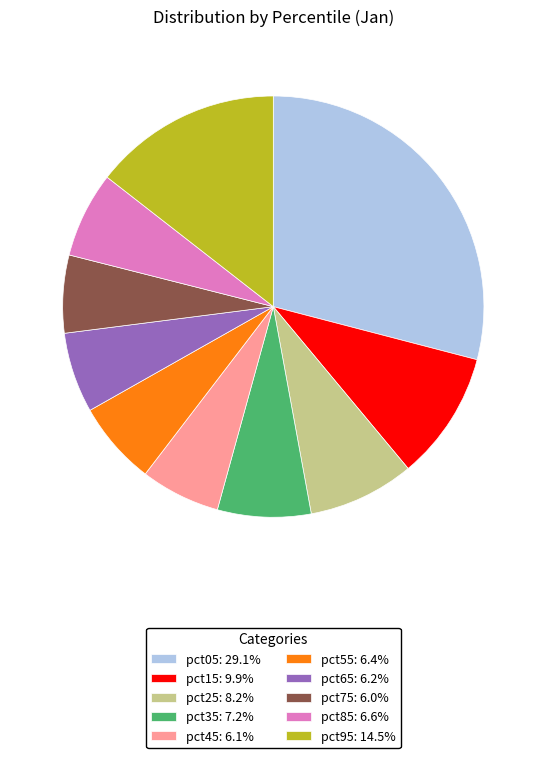

Is the sum of pct85: 6.6% and pct05: 29.1% greater than half?

No